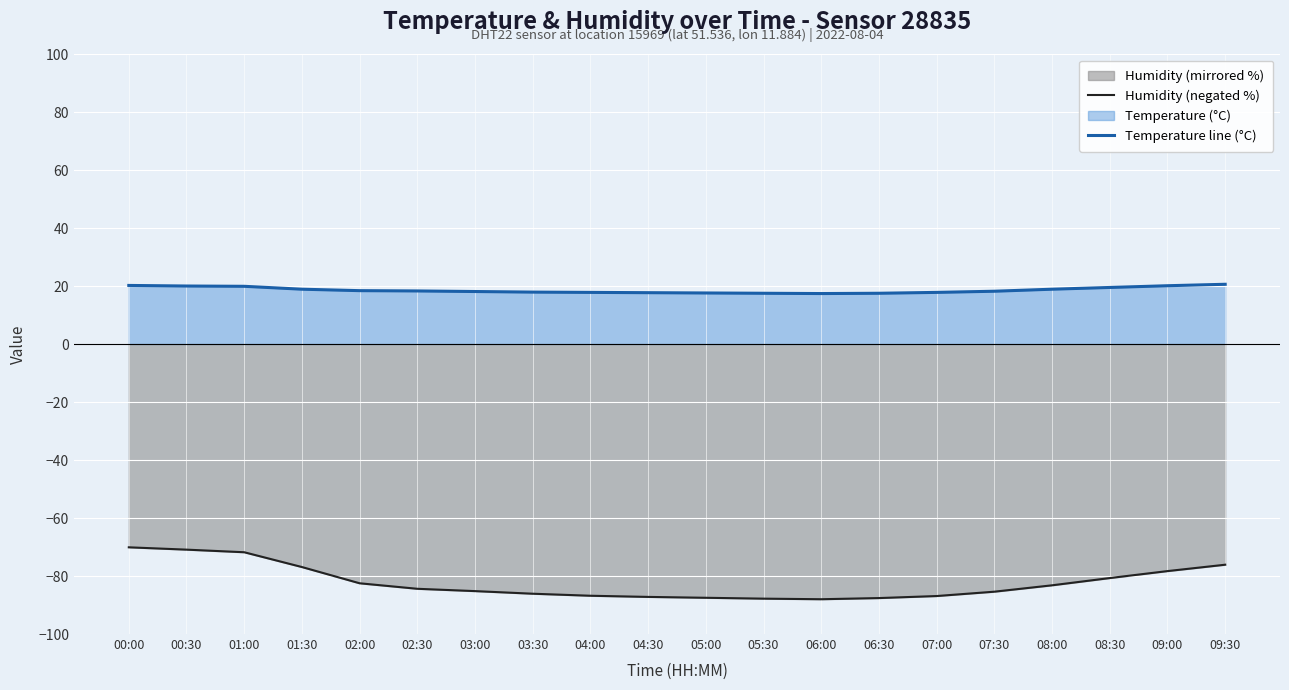

What is the label of the 9th point from the right?

05:30